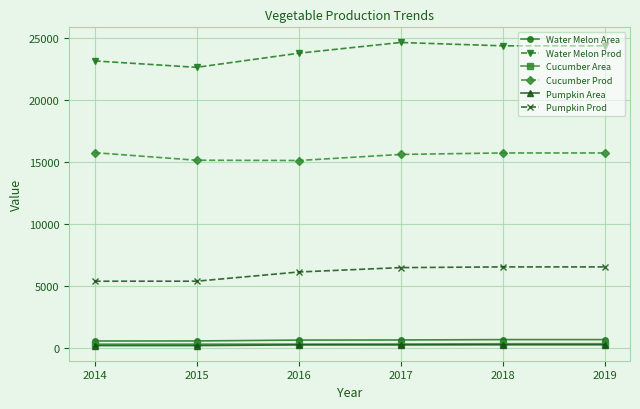

True or false: Pumpkin Prod and Water Melon Area intersect in this chart.

False